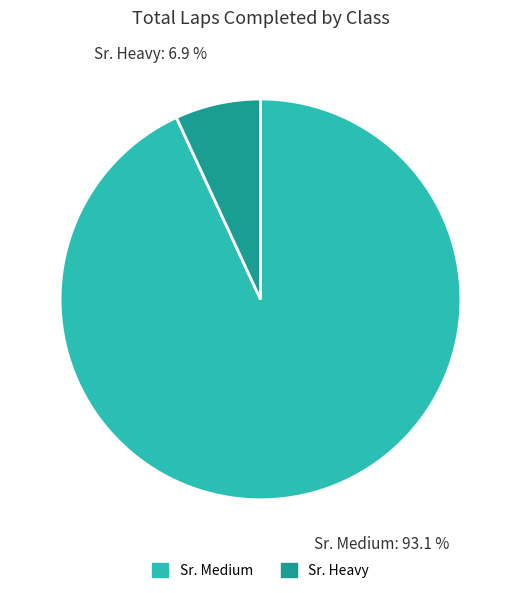

Which slice represents more than half of the pie?

Sr. Medium